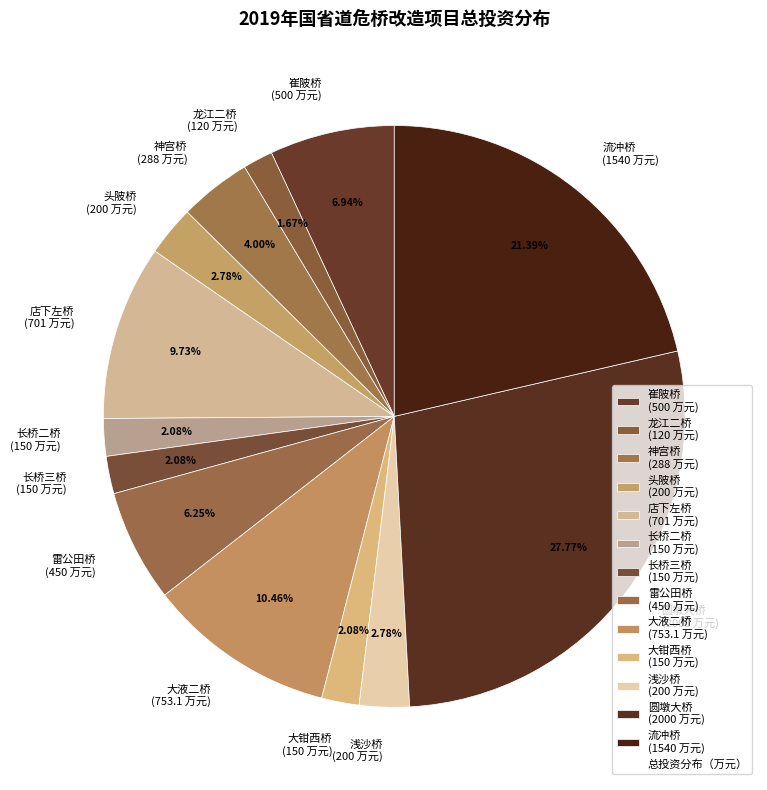

To the nearest percent, what is the average slice percentage?

8%